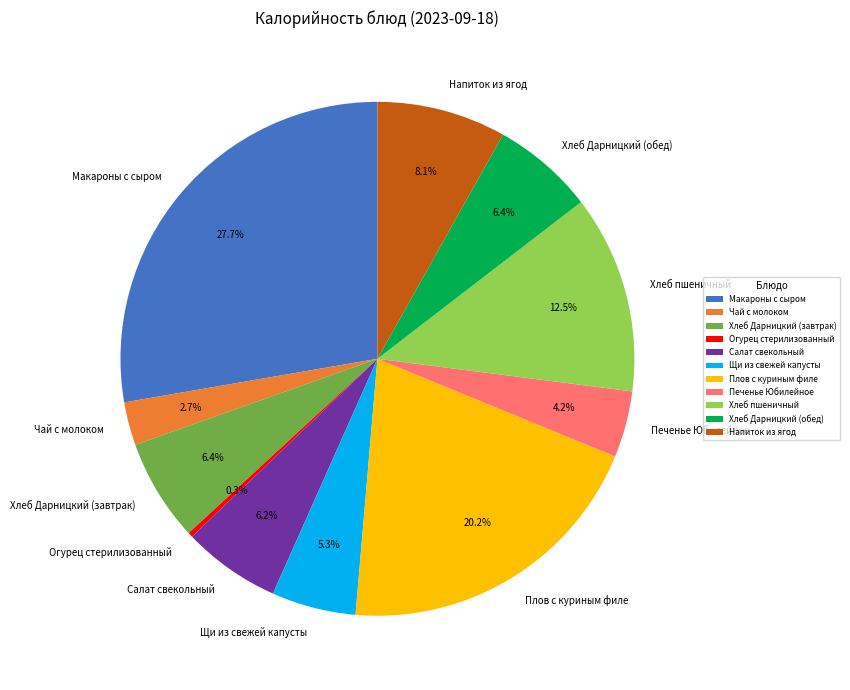

To the nearest percent, what is the average slice percentage?

9%